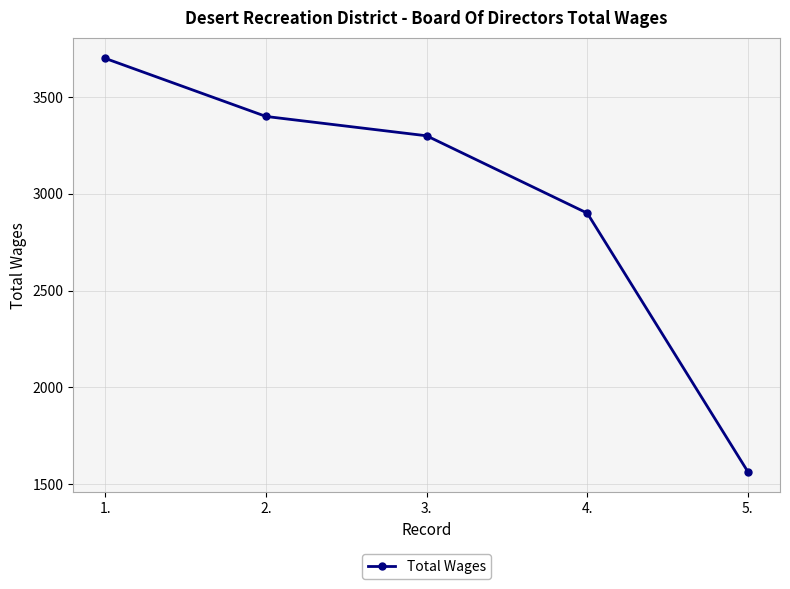

What is the greatest value displayed?

3700